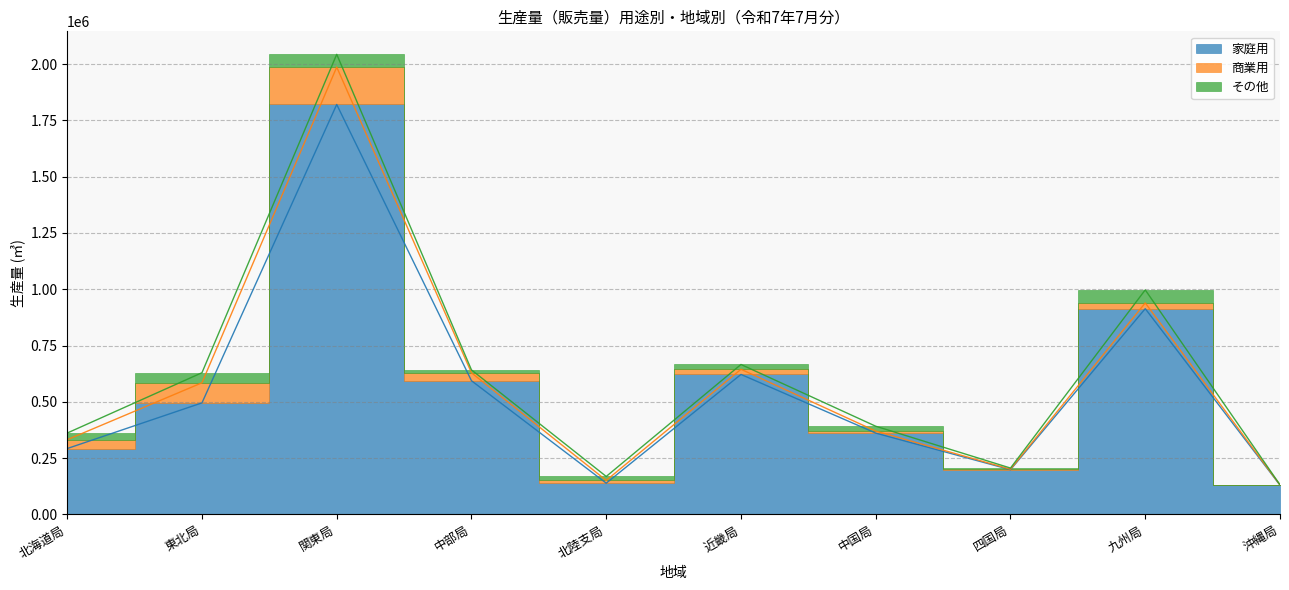

True or false: その他 and 家庭用 intersect in this chart.

False